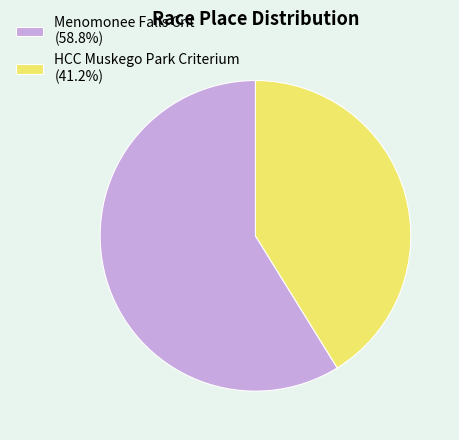

Rank the categories by value from highest to lowest.

Menomonee Falls Crit, HCC Muskego Park Criterium